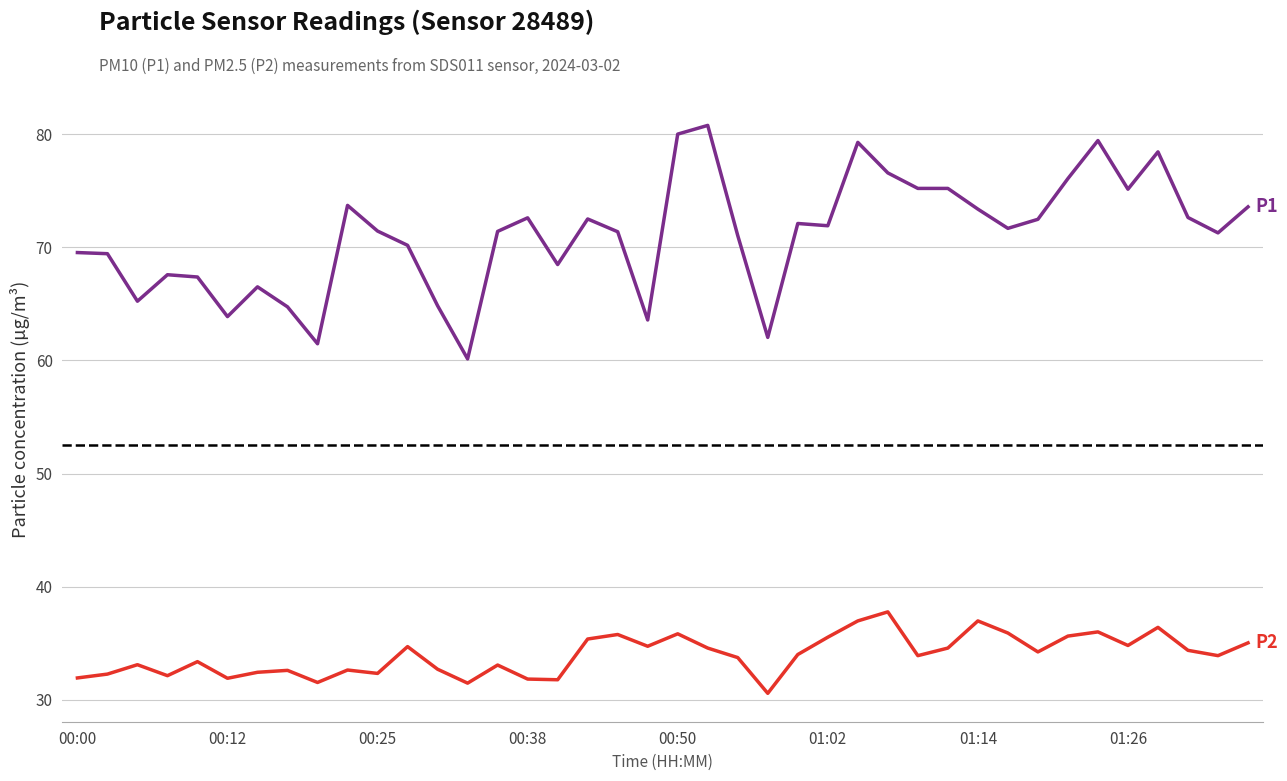

What is the maximum value shown in the chart?

80.8